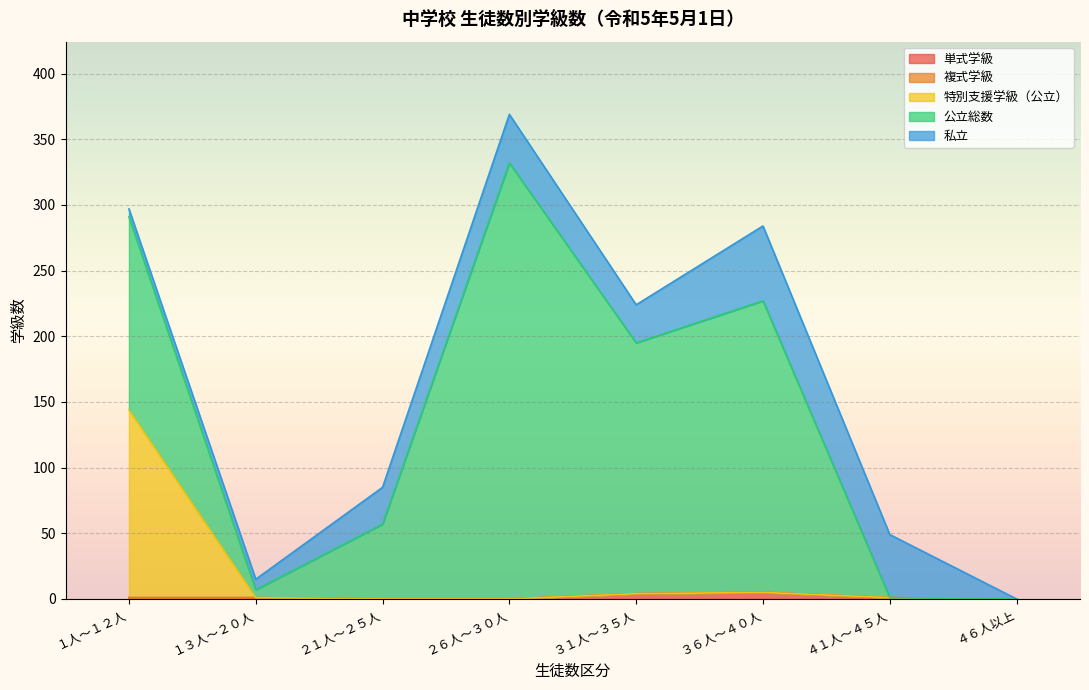

Reading left to right, list all the values displayed in this chart.

単式学級: １人～１２人=1	１３人～２０人=1	２１人～２５人=0	２６人～３０人=0	３１人～３５人=4	３６人～４０人=5	４１人～４５人=1	４６人以上=0
複式学級: １人～１２人=0	１３人～２０人=0	２１人～２５人=0	２６人～３０人=0	３１人～３５人=0	３６人～４０人=0	４１人～４５人=0	４６人以上=0
特別支援学級（公立）: １人～１２人=143	１３人～２０人=0	２１人～２５人=0	２６人～３０人=0	３１人～３５人=0	３６人～４０人=0	４１人～４５人=0	４６人以上=0
公立総数: １人～１２人=147	１３人～２０人=6	２１人～２５人=57	２６人～３０人=332	３１人～３５人=191	３６人～４０人=222	４１人～４５人=0	４６人以上=0
私立: １人～１２人=6	１３人～２０人=8	２１人～２５人=28	２６人～３０人=37	３１人～３５人=29	３６人～４０人=57	４１人～４５人=48	４６人以上=0